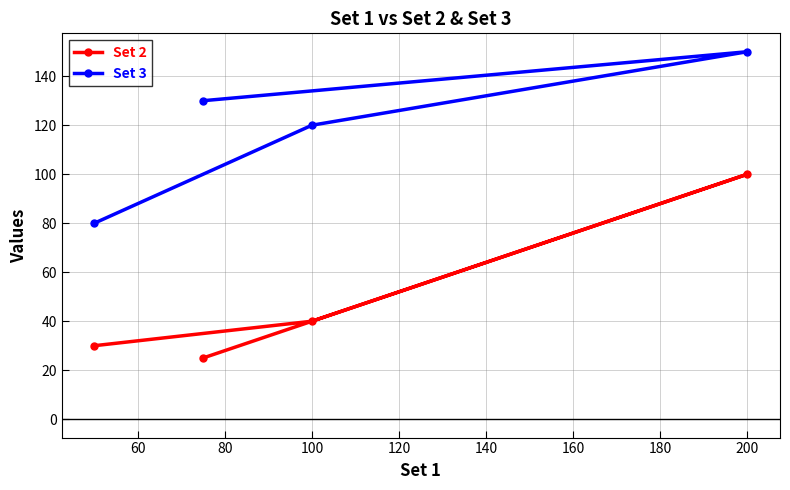

Is this an area chart (filled region under the line)?

No